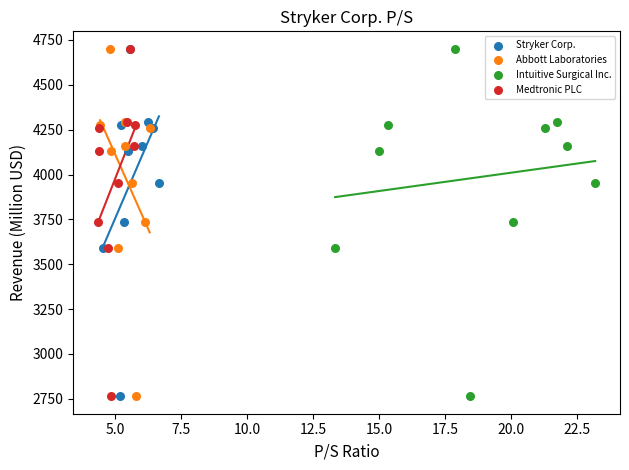

What are all the series names shown in the legend?

Stryker Corp., Abbott Laboratories, Intuitive Surgical Inc., Medtronic PLC